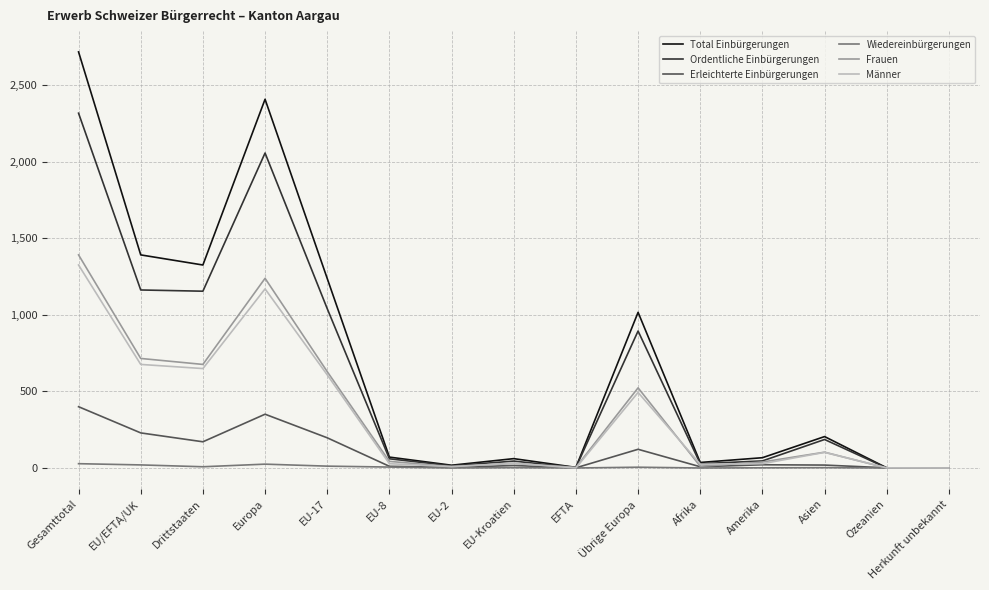

What is the difference between the second highest and second lowest values in the Erleichterte Einbürgerungen series?

350